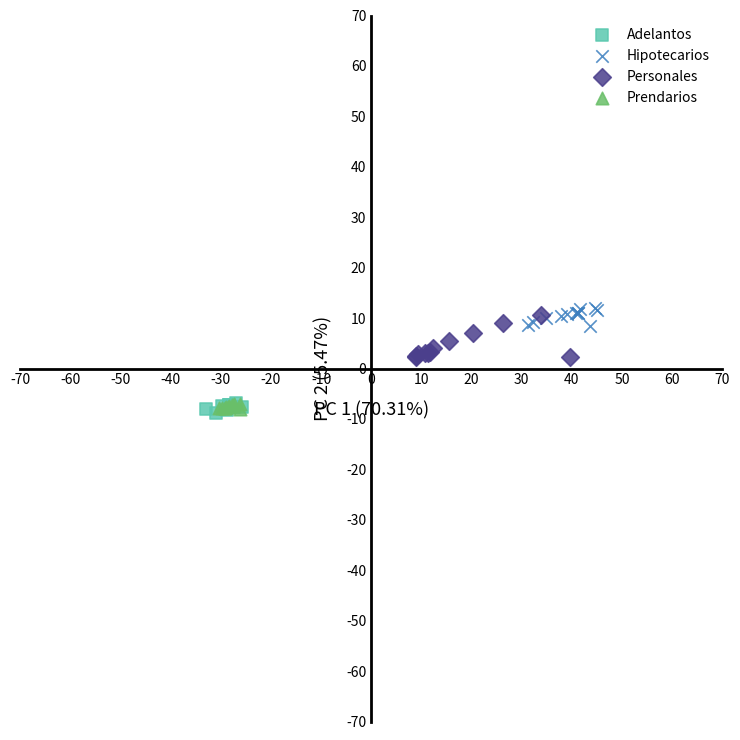

Which series has the largest Y range (max minus min)?

Personales